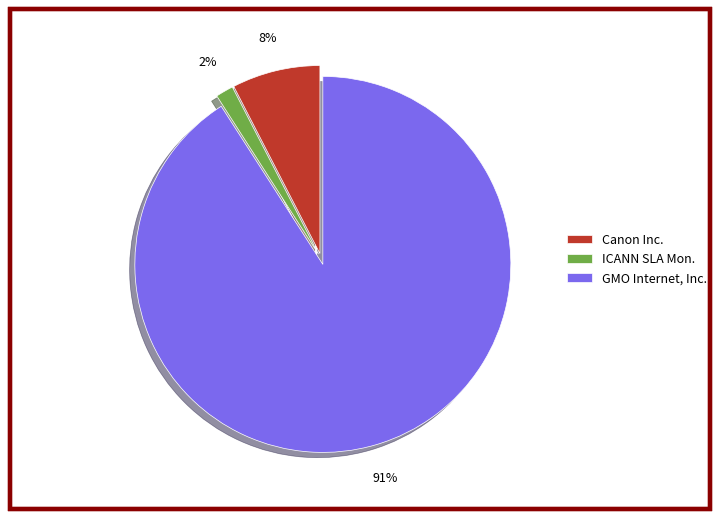

How many slices are in this pie chart?

3